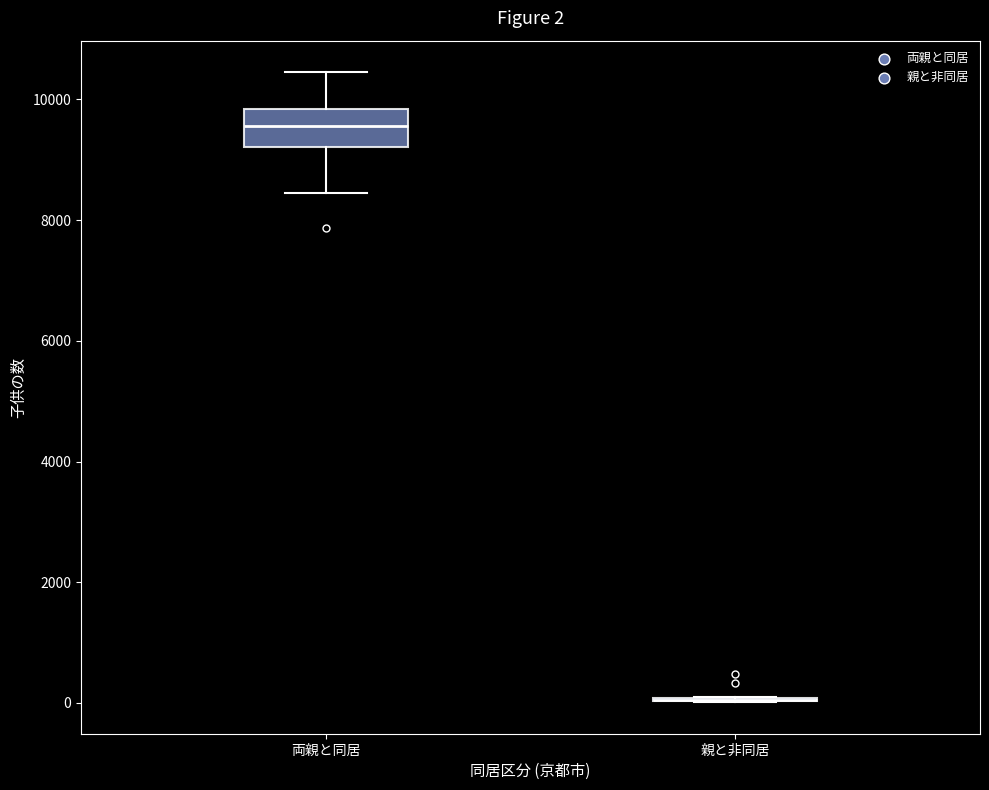

Which box is the tallest, from its lower edge to its upper edge?

両親と同居